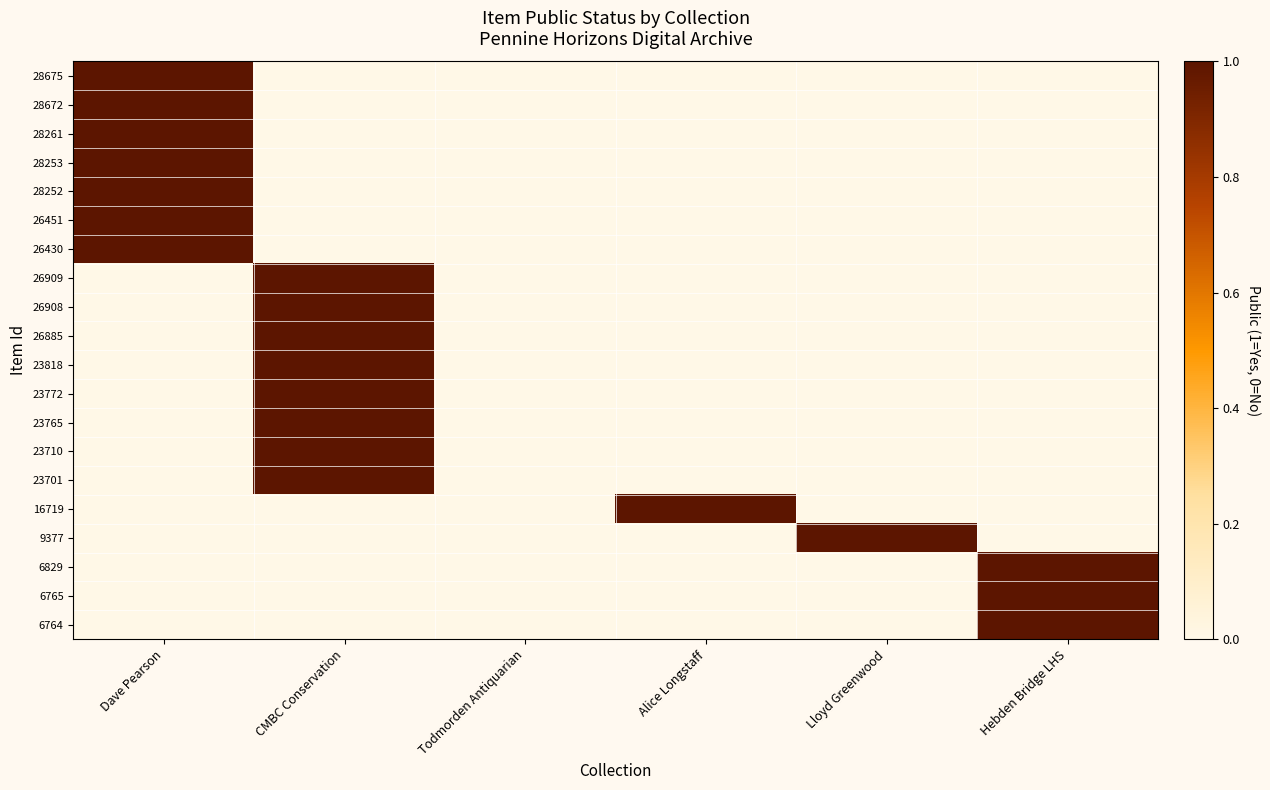

Reading left to right, what are all the values shown in this chart?

28675: Dave Pearson=1	CMBC Conservation=0	Todmorden Antiquarian=0	Alice Longstaff=0	Lloyd Greenwood=0	Hebden Bridge LHS=0
28672: Dave Pearson=1	CMBC Conservation=0	Todmorden Antiquarian=0	Alice Longstaff=0	Lloyd Greenwood=0	Hebden Bridge LHS=0
28261: Dave Pearson=1	CMBC Conservation=0	Todmorden Antiquarian=0	Alice Longstaff=0	Lloyd Greenwood=0	Hebden Bridge LHS=0
28253: Dave Pearson=1	CMBC Conservation=0	Todmorden Antiquarian=0	Alice Longstaff=0	Lloyd Greenwood=0	Hebden Bridge LHS=0
28252: Dave Pearson=1	CMBC Conservation=0	Todmorden Antiquarian=0	Alice Longstaff=0	Lloyd Greenwood=0	Hebden Bridge LHS=0
26451: Dave Pearson=1	CMBC Conservation=0	Todmorden Antiquarian=0	Alice Longstaff=0	Lloyd Greenwood=0	Hebden Bridge LHS=0
26430: Dave Pearson=1	CMBC Conservation=0	Todmorden Antiquarian=0	Alice Longstaff=0	Lloyd Greenwood=0	Hebden Bridge LHS=0
26909: Dave Pearson=0	CMBC Conservation=1	Todmorden Antiquarian=0	Alice Longstaff=0	Lloyd Greenwood=0	Hebden Bridge LHS=0
26908: Dave Pearson=0	CMBC Conservation=1	Todmorden Antiquarian=0	Alice Longstaff=0	Lloyd Greenwood=0	Hebden Bridge LHS=0
26885: Dave Pearson=0	CMBC Conservation=1	Todmorden Antiquarian=0	Alice Longstaff=0	Lloyd Greenwood=0	Hebden Bridge LHS=0
23818: Dave Pearson=0	CMBC Conservation=1	Todmorden Antiquarian=0	Alice Longstaff=0	Lloyd Greenwood=0	Hebden Bridge LHS=0
23772: Dave Pearson=0	CMBC Conservation=1	Todmorden Antiquarian=0	Alice Longstaff=0	Lloyd Greenwood=0	Hebden Bridge LHS=0
23765: Dave Pearson=0	CMBC Conservation=1	Todmorden Antiquarian=0	Alice Longstaff=0	Lloyd Greenwood=0	Hebden Bridge LHS=0
23710: Dave Pearson=0	CMBC Conservation=1	Todmorden Antiquarian=0	Alice Longstaff=0	Lloyd Greenwood=0	Hebden Bridge LHS=0
23701: Dave Pearson=0	CMBC Conservation=1	Todmorden Antiquarian=0	Alice Longstaff=0	Lloyd Greenwood=0	Hebden Bridge LHS=0
16719: Dave Pearson=0	CMBC Conservation=0	Todmorden Antiquarian=0	Alice Longstaff=1	Lloyd Greenwood=0	Hebden Bridge LHS=0
9377: Dave Pearson=0	CMBC Conservation=0	Todmorden Antiquarian=0	Alice Longstaff=0	Lloyd Greenwood=1	Hebden Bridge LHS=0
6829: Dave Pearson=0	CMBC Conservation=0	Todmorden Antiquarian=0	Alice Longstaff=0	Lloyd Greenwood=0	Hebden Bridge LHS=1
6765: Dave Pearson=0	CMBC Conservation=0	Todmorden Antiquarian=0	Alice Longstaff=0	Lloyd Greenwood=0	Hebden Bridge LHS=1
6764: Dave Pearson=0	CMBC Conservation=0	Todmorden Antiquarian=0	Alice Longstaff=0	Lloyd Greenwood=0	Hebden Bridge LHS=1